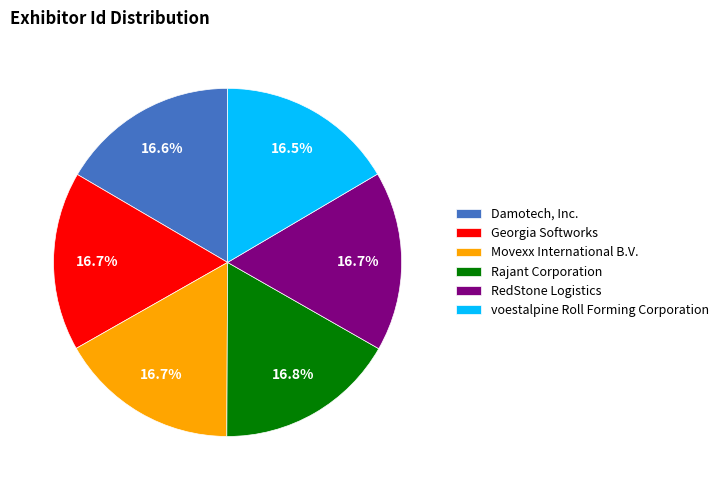

Approximately how many times larger is the value at RedStone Logistics compared to Movexx International B.V.?

1.0